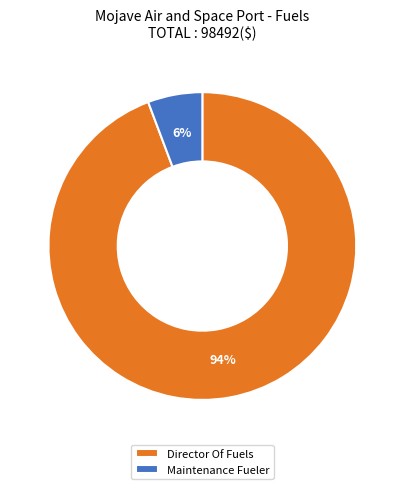

What percentage is the Director Of Fuels slice, to the nearest percent?

94%